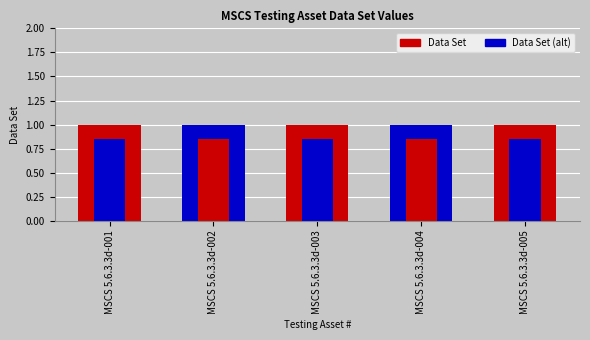

List the series in order of their overall mean, lowest first.

Data Set (alt), Data Set